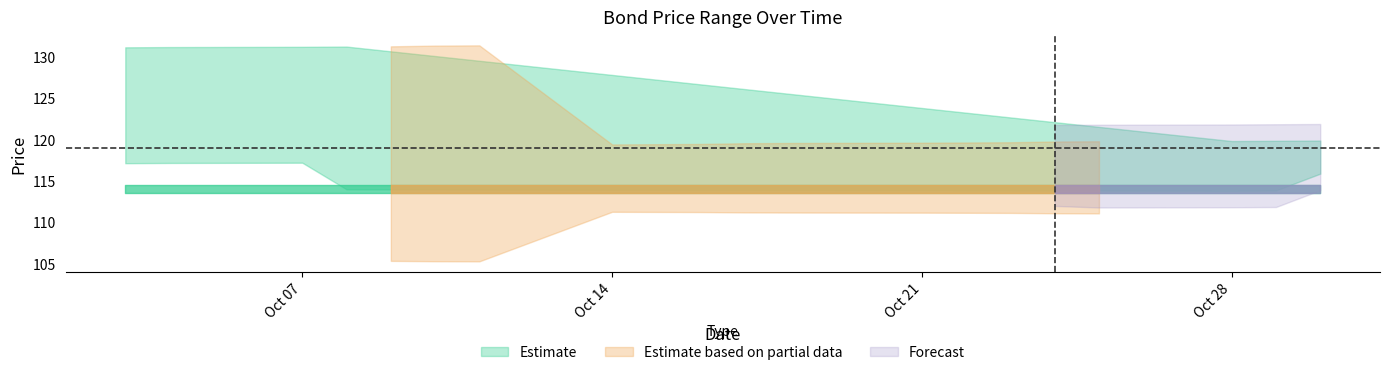

True or false: Prd. (upper) has a value of 68.4 at 2024-10-14.

False